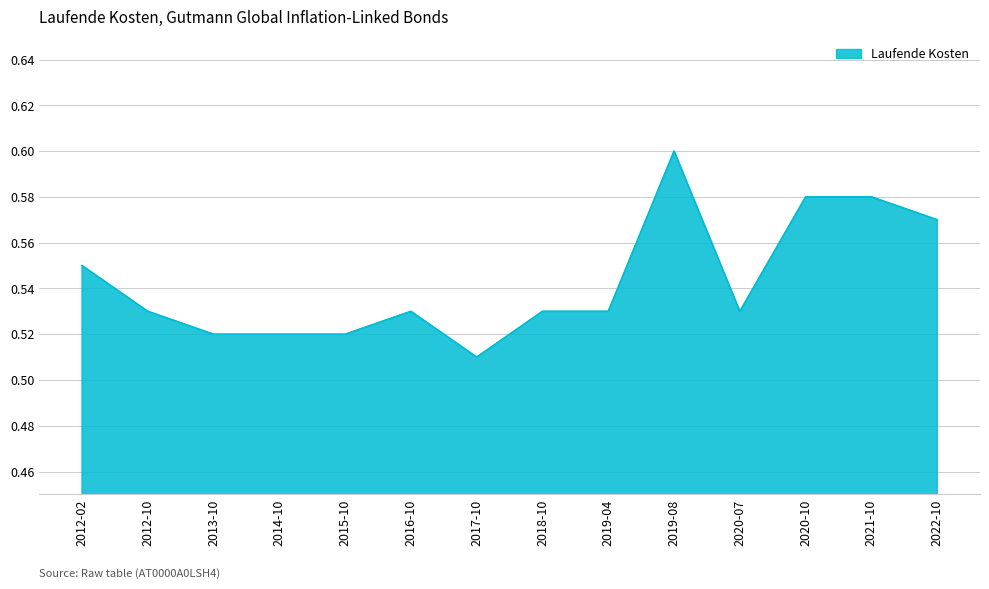

True or false: the data shows 0.3 at 2019-04.

False